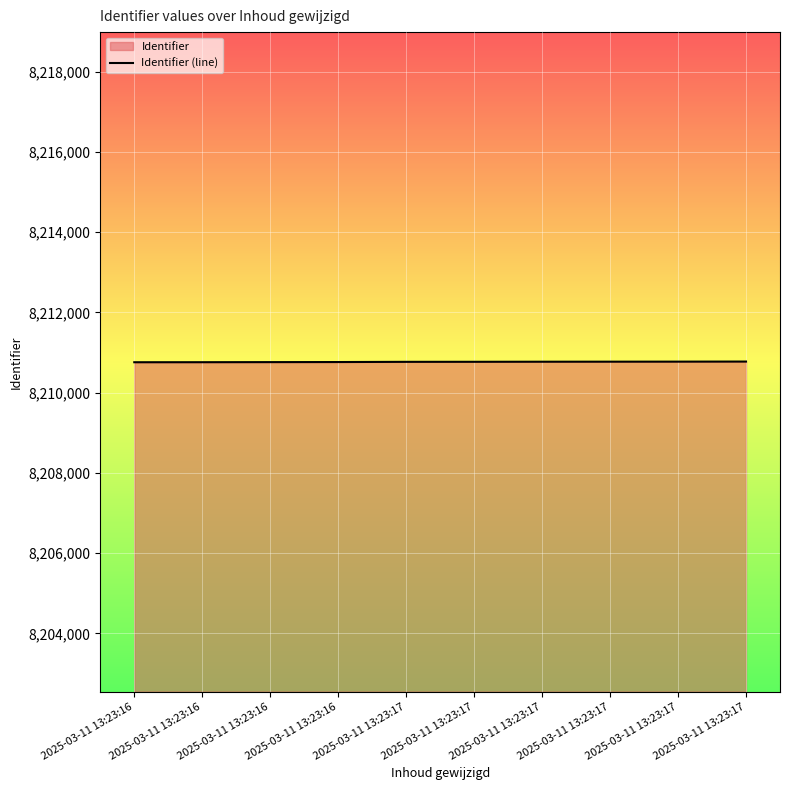

What is the value of the 3rd point from the left?

8210758